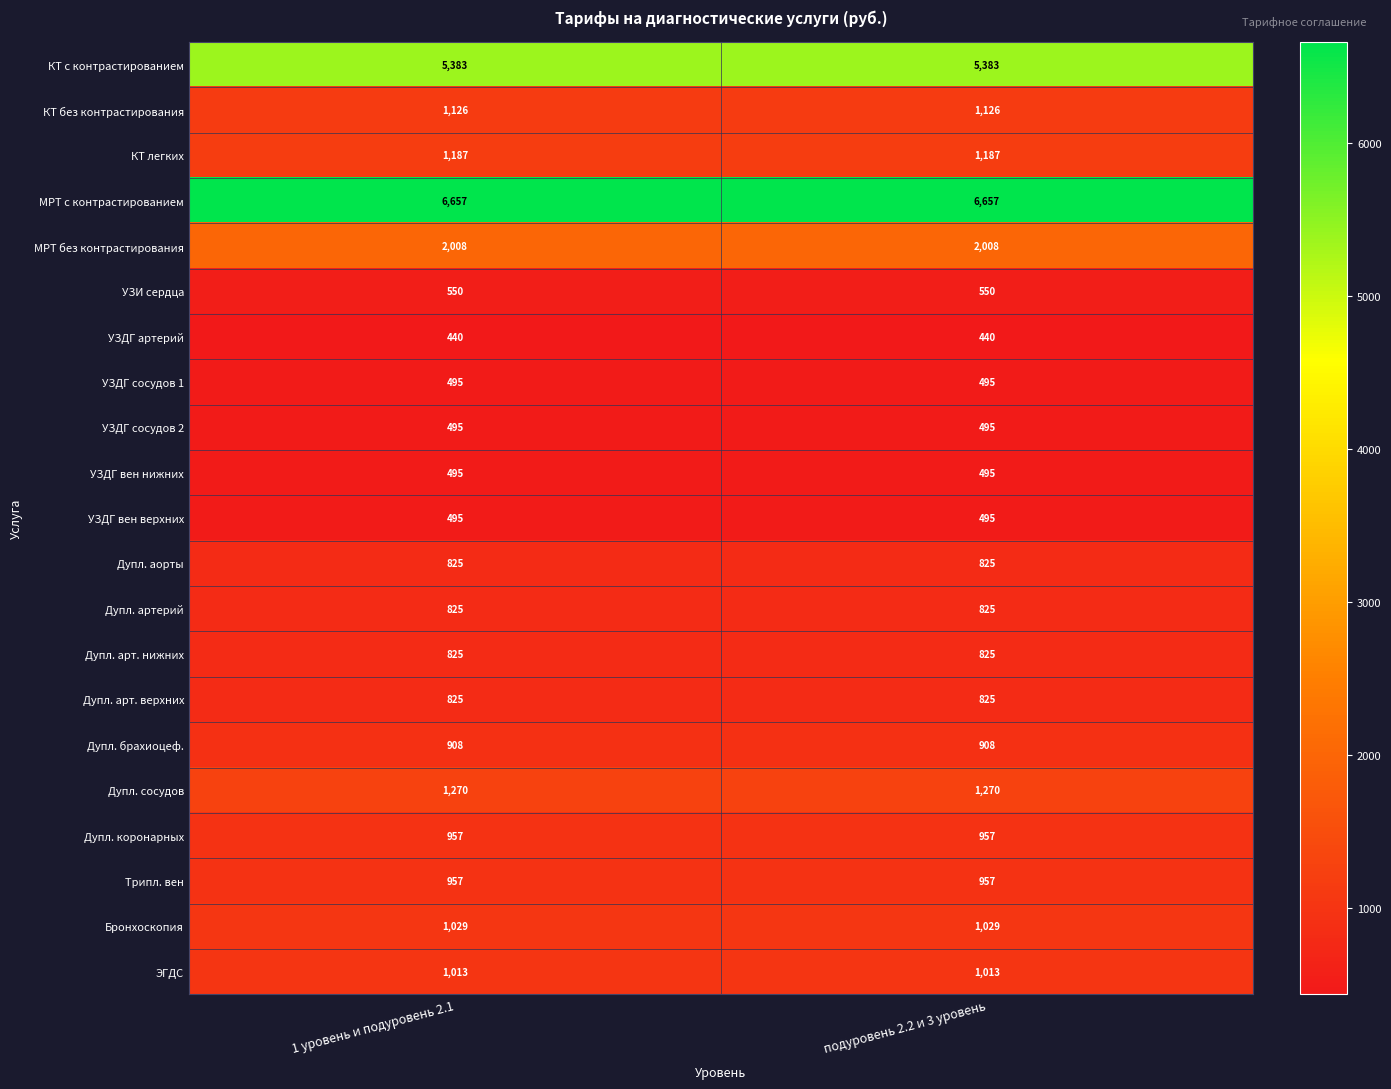

What is the spread (max minus min) of values at 1 уровень и подуровень 2.1?

6217